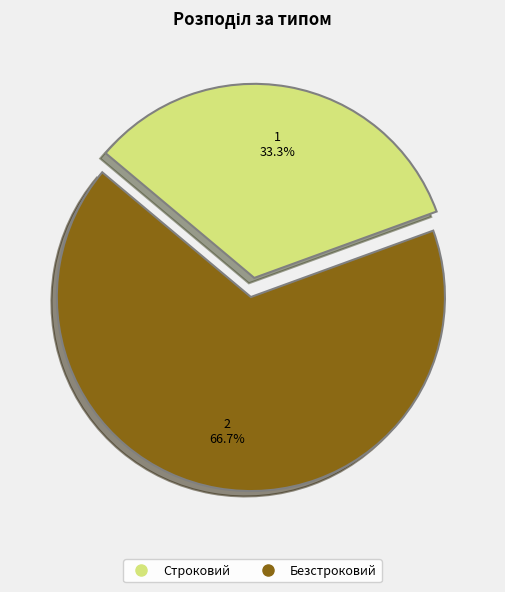

To the nearest percent, what is the difference between the Безстроковий and Строковий slice percentages?

33%